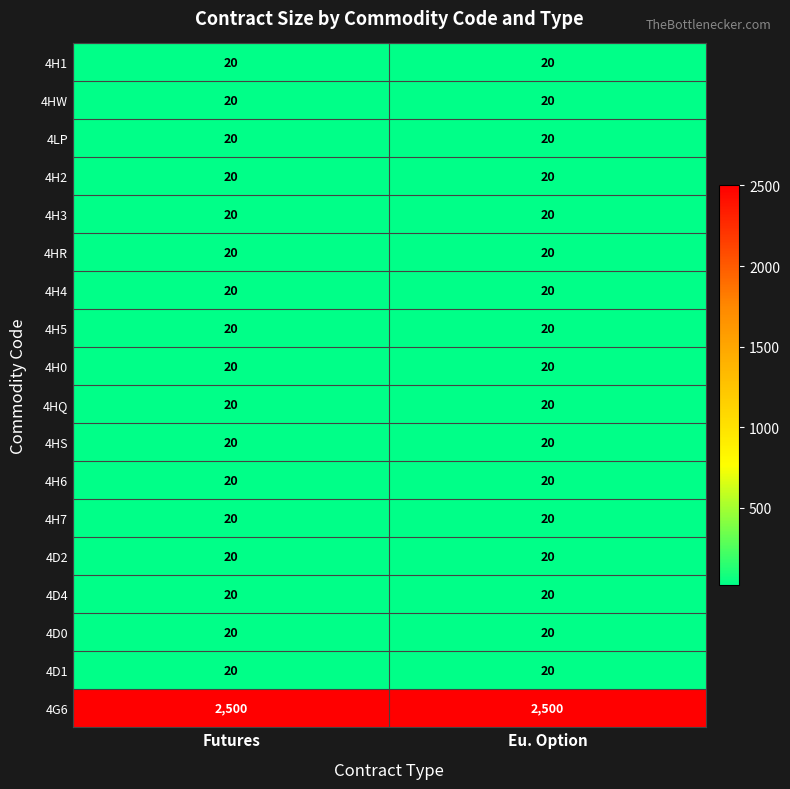

The value of 4H2 at Eu. Option is 20. True or false?

True